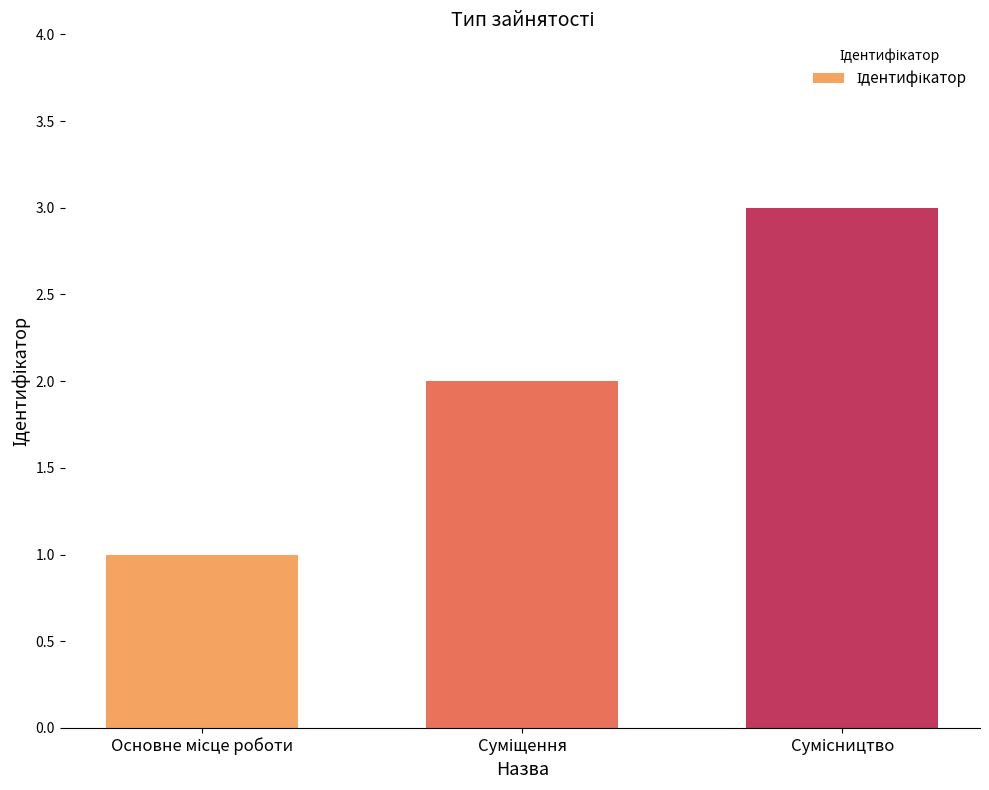

What is the maximum value shown in the chart?

3